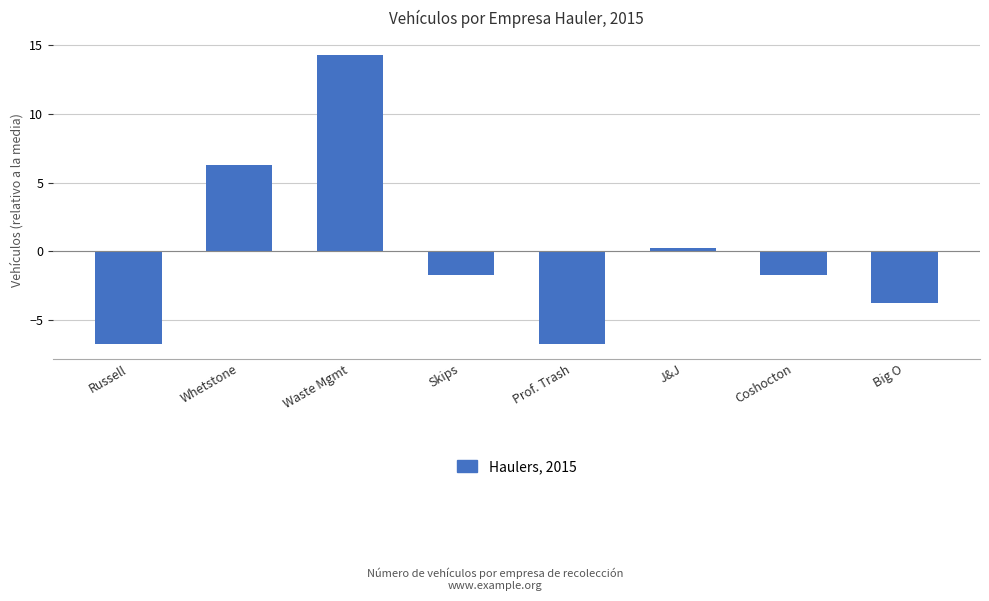

How many data points does each series have?

8